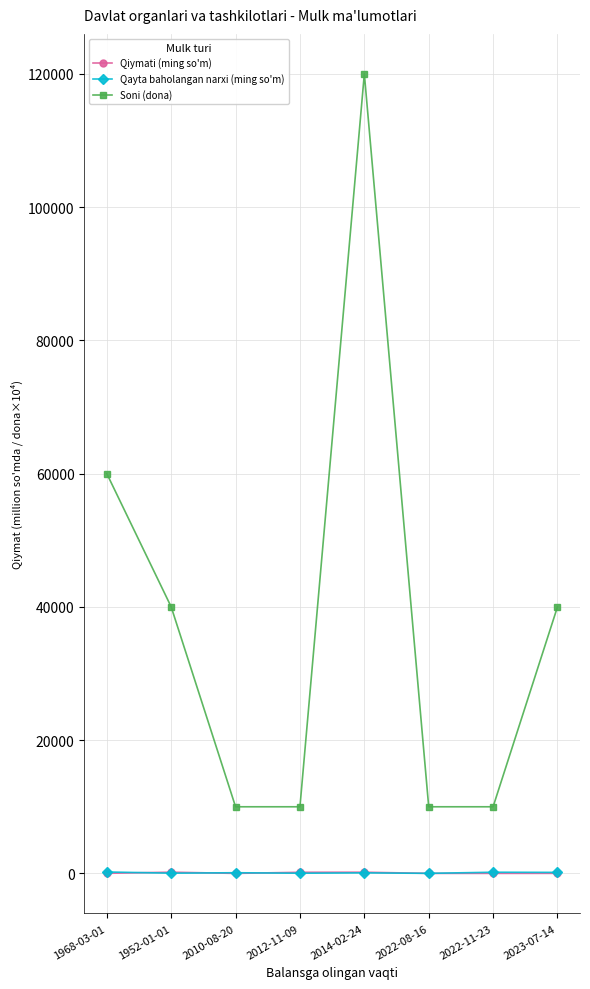

True or false: Soni (dona) and Qiymati (ming so'm) intersect in this chart.

False